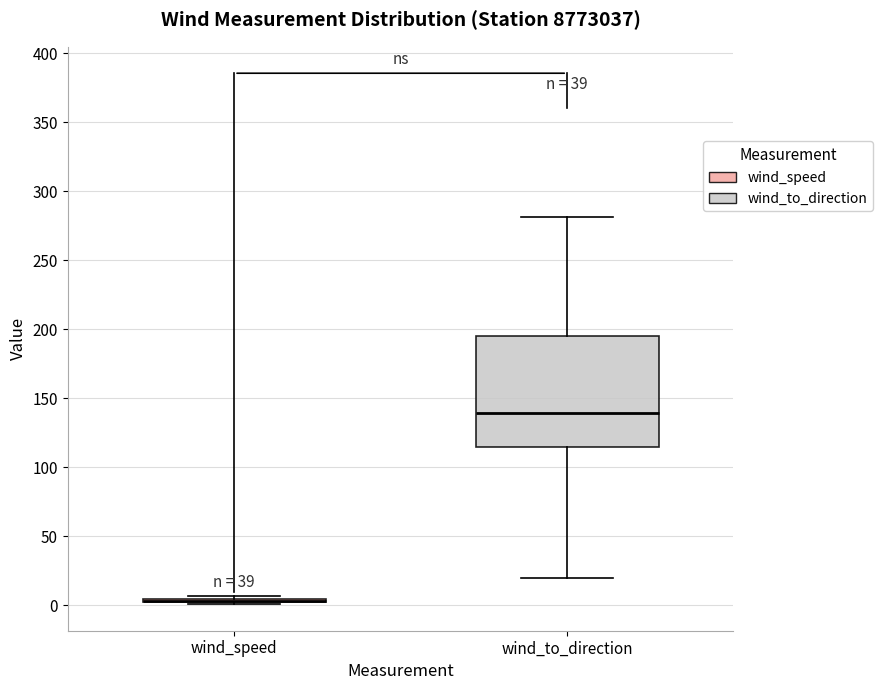

Reading left to right, transcribe this box plot: for each box, give where its median line is, the range the box spans, and where its two whiskers end, as read against the y-axis. The values are not printed on the chart, so give them approximately, as read against the axis.

wind_speed: box collapsed to a line at 5, whiskers 0 to 5
wind_to_direction: median 140, box 115 to 195, whiskers 20 to 280